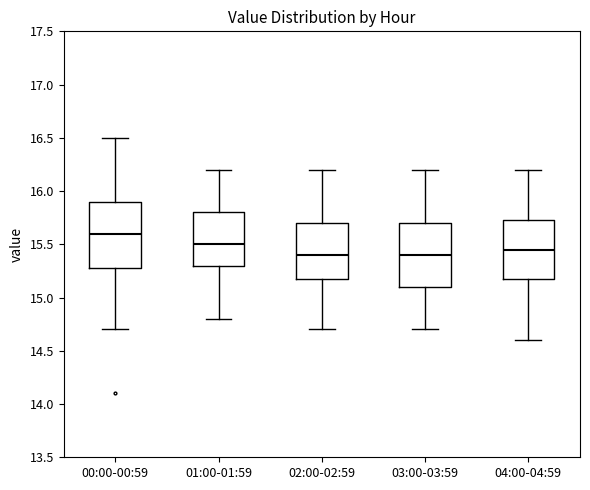

Reading left to right, transcribe this box plot: for each box, give where its median line is, the range the box spans, and where its two whiskers end, as read against the y-axis. The values are not printed on the chart, so give them approximately, as read against the axis.

00:00-00:59: median 15.60, box 15.30 to 15.90, whiskers 14.70 to 16.50
01:00-01:59: median 15.50, box 15.30 to 15.80, whiskers 14.80 to 16.20
02:00-02:59: median 15.40, box 15.20 to 15.70, whiskers 14.70 to 16.20
03:00-03:59: median 15.40, box 15.10 to 15.70, whiskers 14.70 to 16.20
04:00-04:59: median 15.45, box 15.20 to 15.75, whiskers 14.60 to 16.20